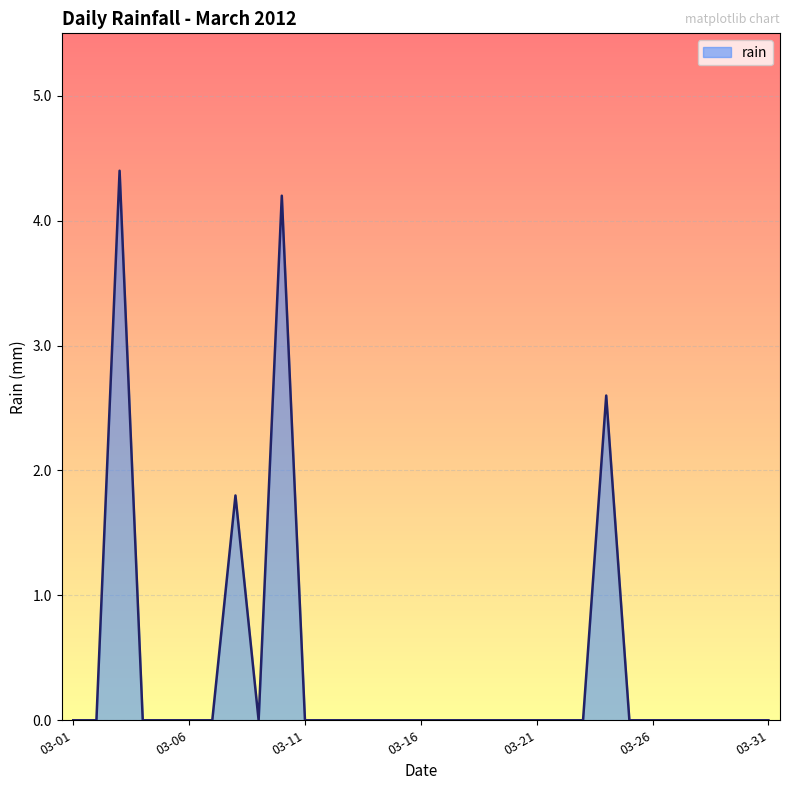

What is the maximum value shown in the chart?

4.4